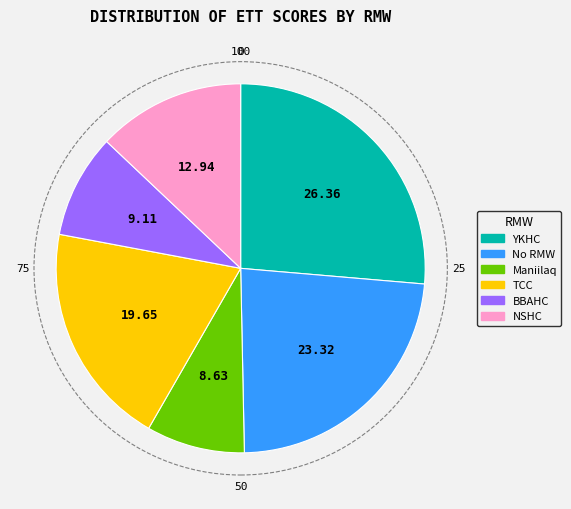

Is there a majority slice in this chart?

No